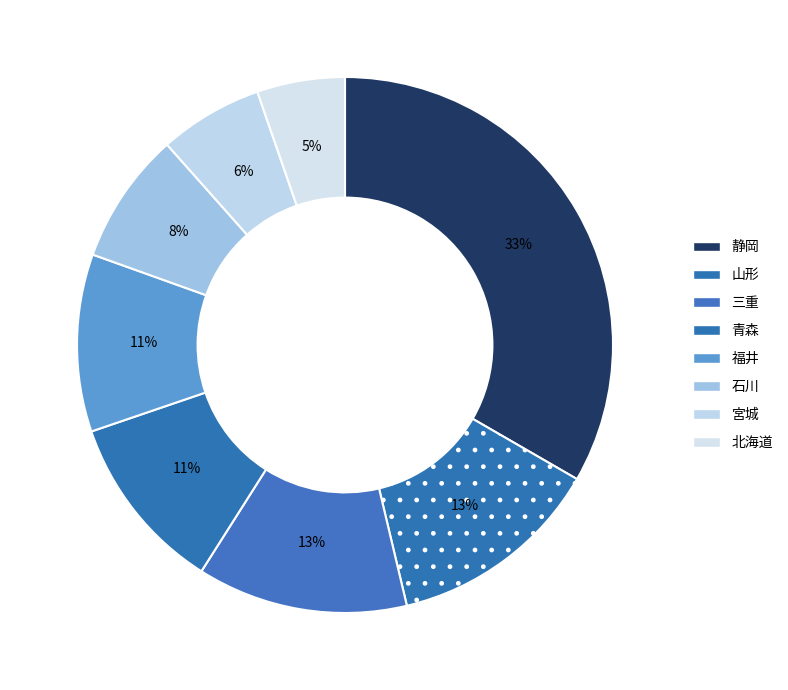

To the nearest percent, what is the average slice percentage?

12%